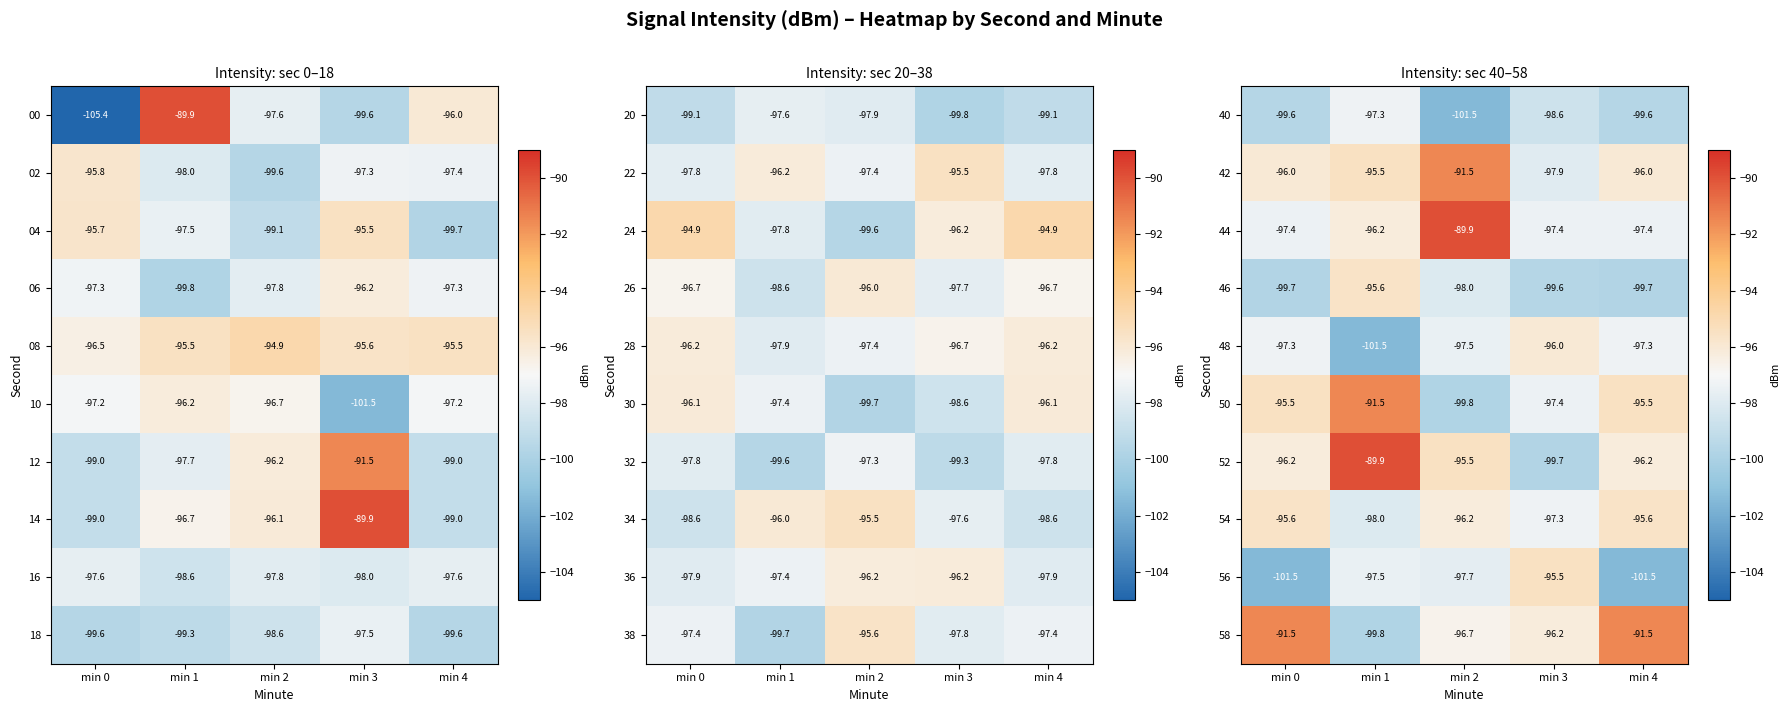

Which has a higher value, min 4 or min 3?

min 3